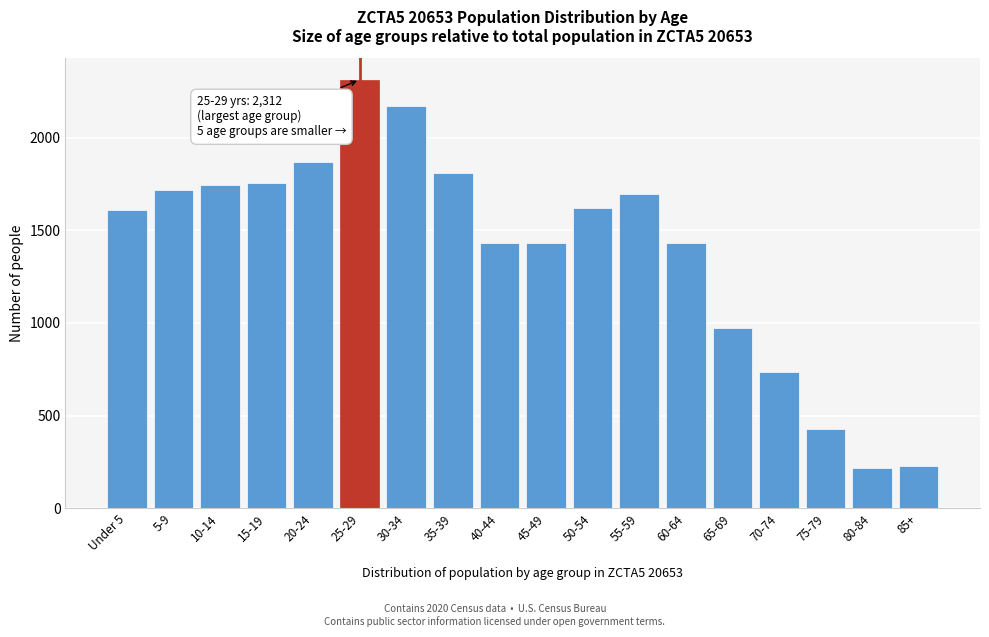

What is the average value?

1399